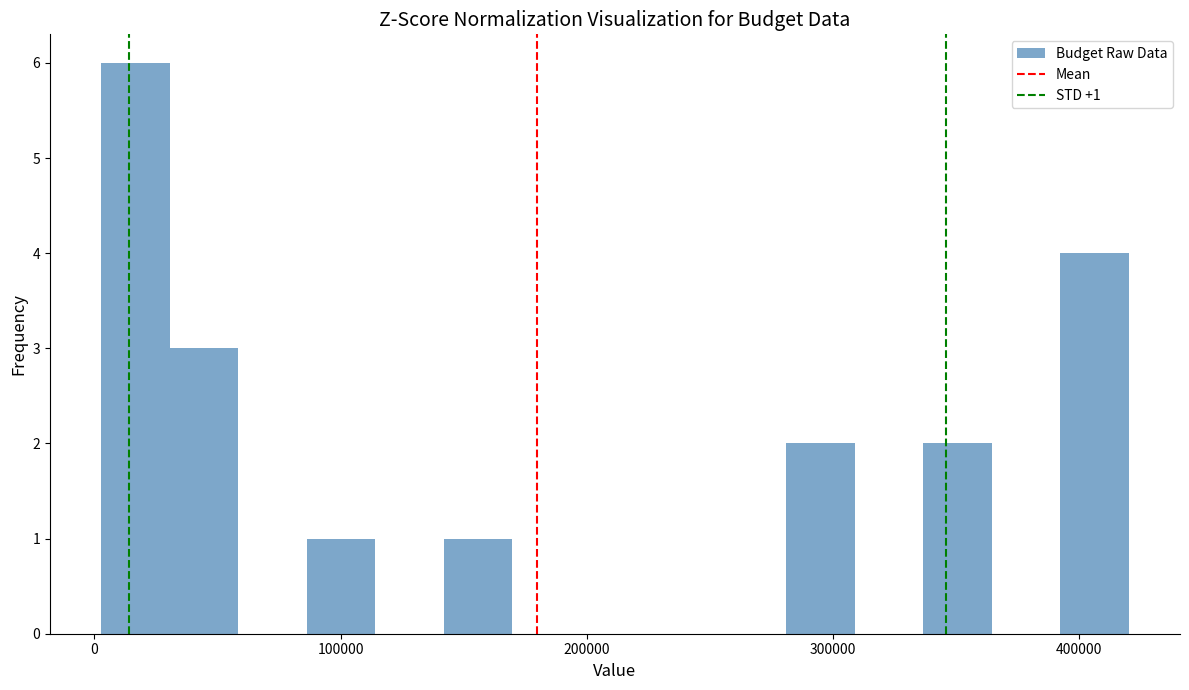

Read against the x-axis, roughly where is the centre of the tallest bar?

20000